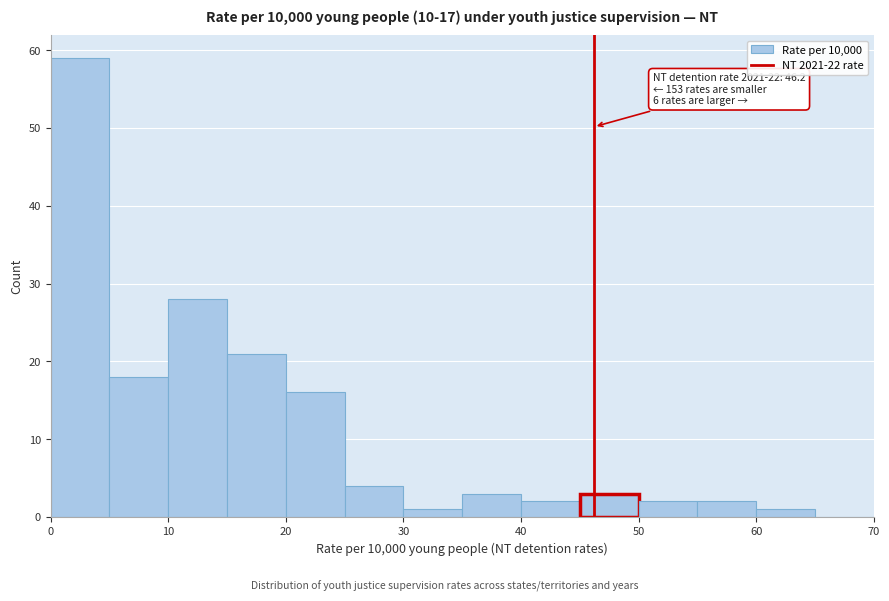

Which range on the x-axis has the tallest bar?

0 to 5